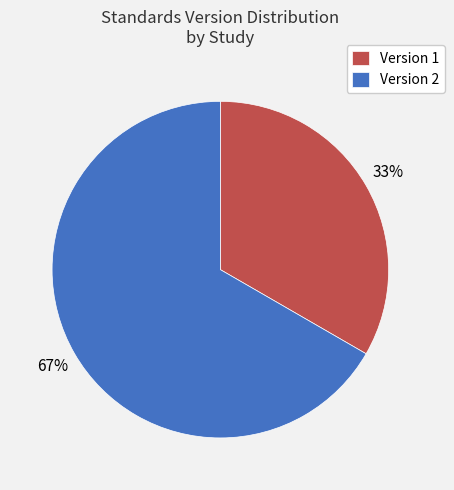

Does any single category account for the majority?

Yes